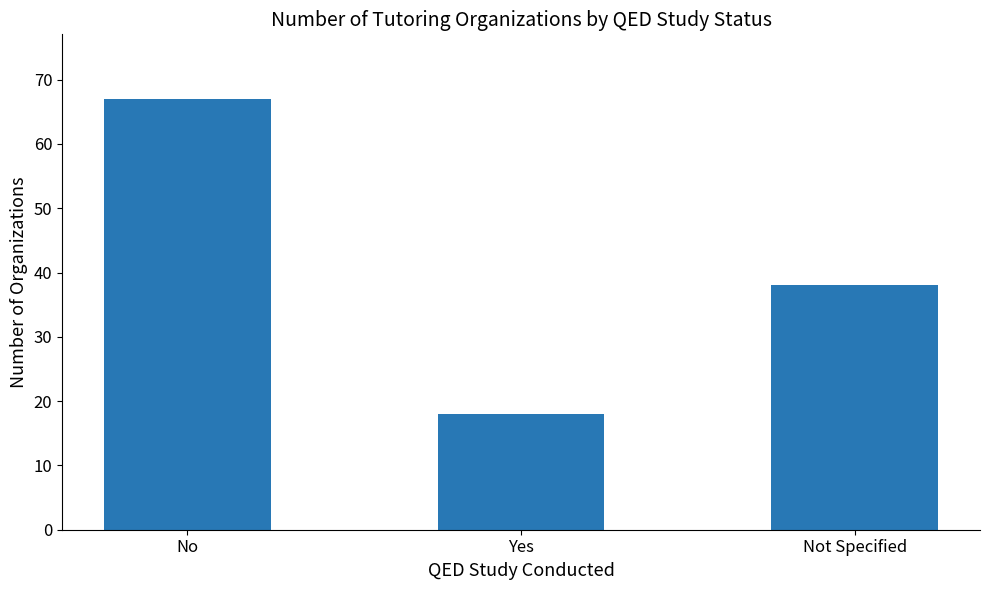

What is the value of the 3rd bar from the left?

38